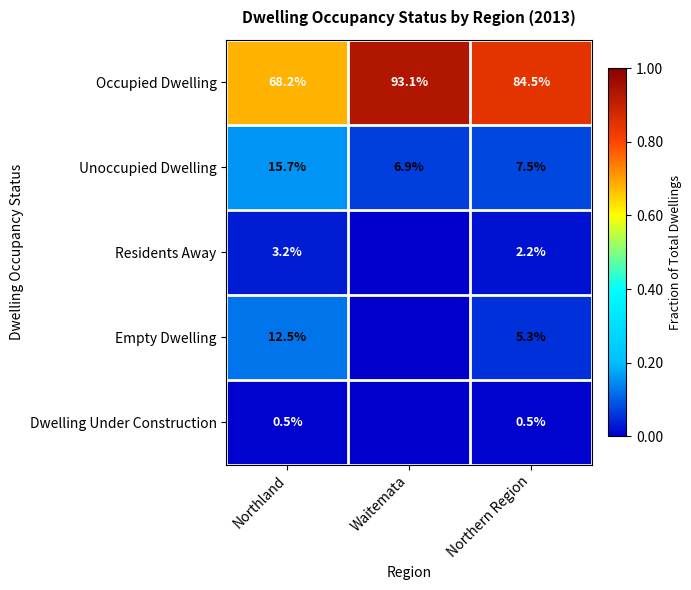

At Northland, list the series in order from largest to smallest.

Occupied Dwelling, Unoccupied Dwelling, Empty Dwelling, Residents Away, Dwelling Under Construction